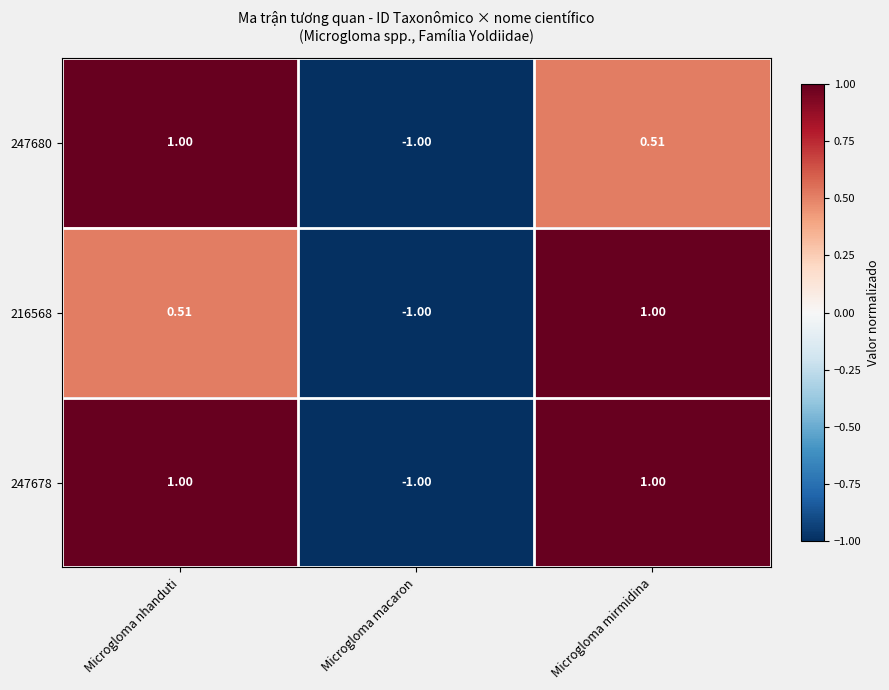

Is the value of 216568 at Microgloma mirmidina greater than the value of 247680 at Microgloma mirmidina?

Yes